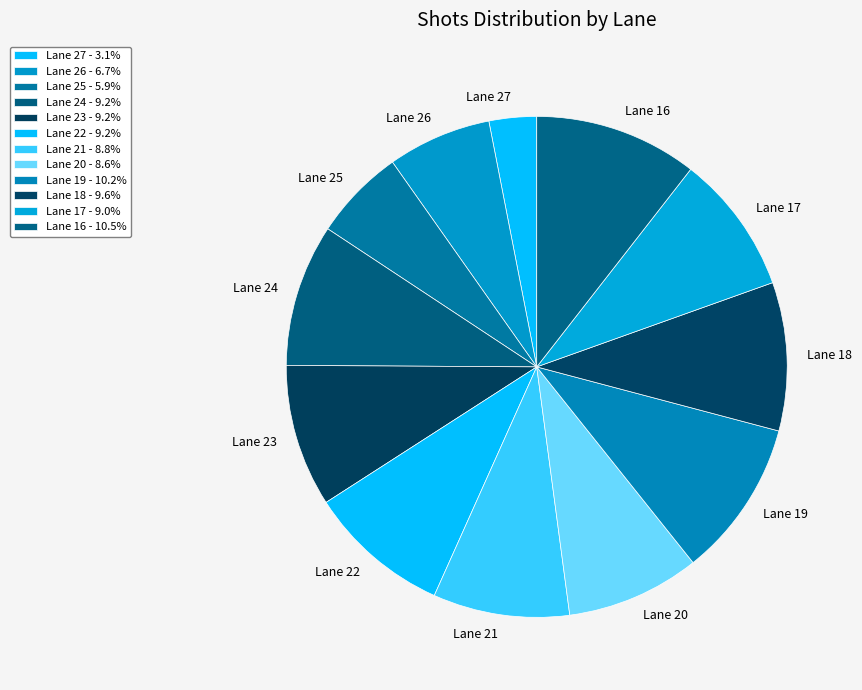

Count the number of slices in the pie.

12